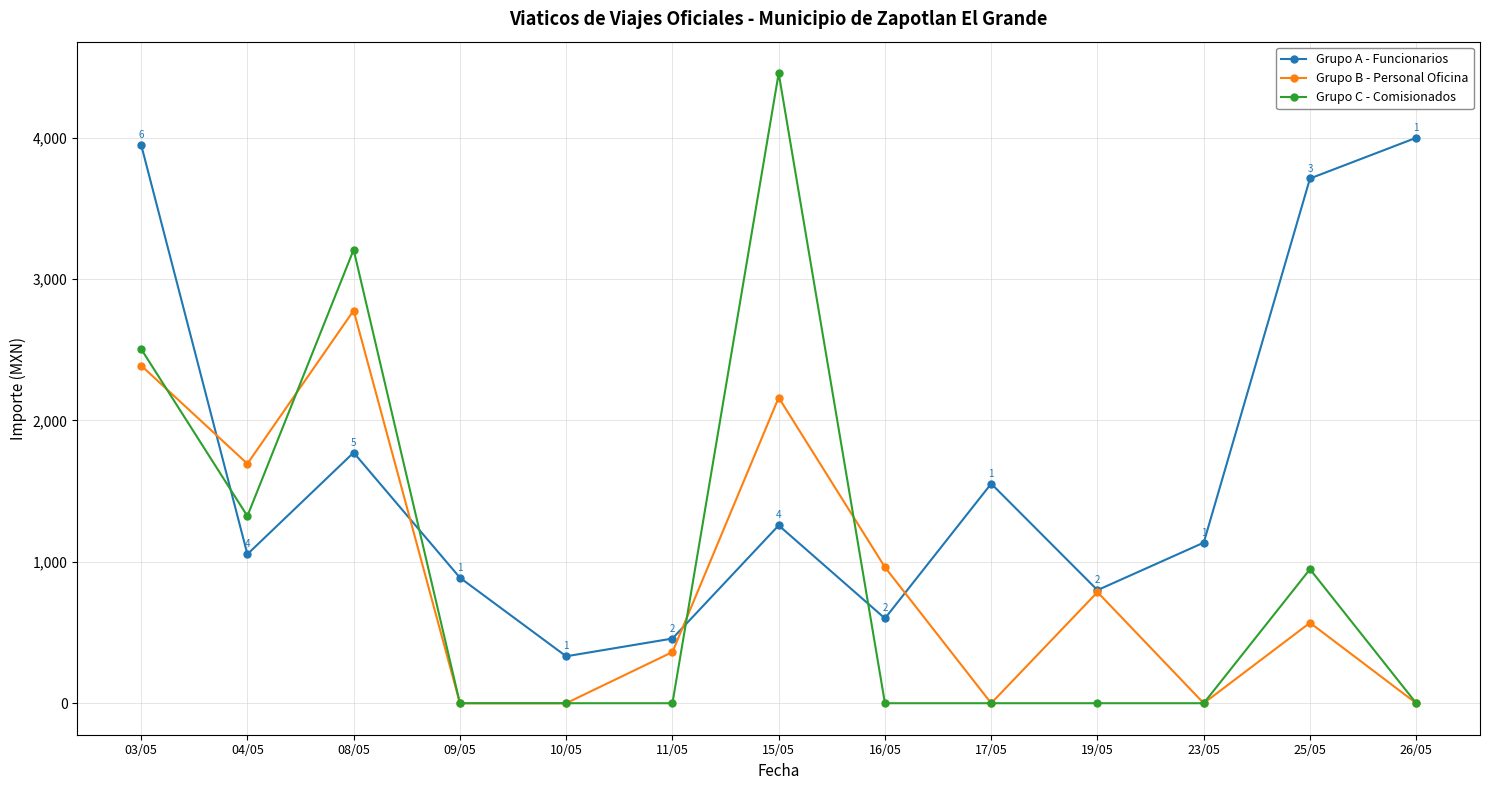

What is the average value of the Grupo C - Comisionados series?

957.2